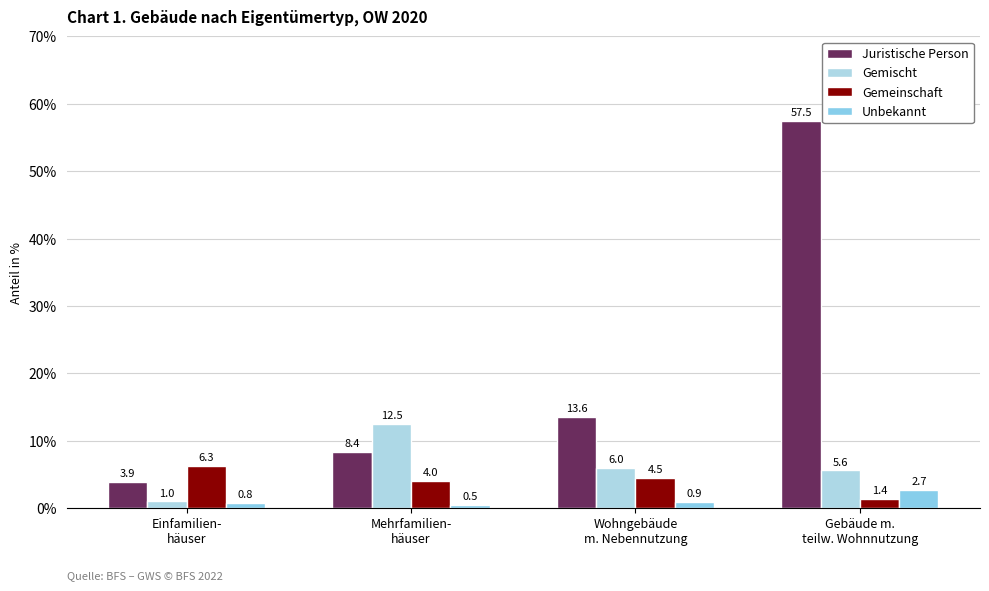

Which series has the largest range (max minus min)?

Juristische Person